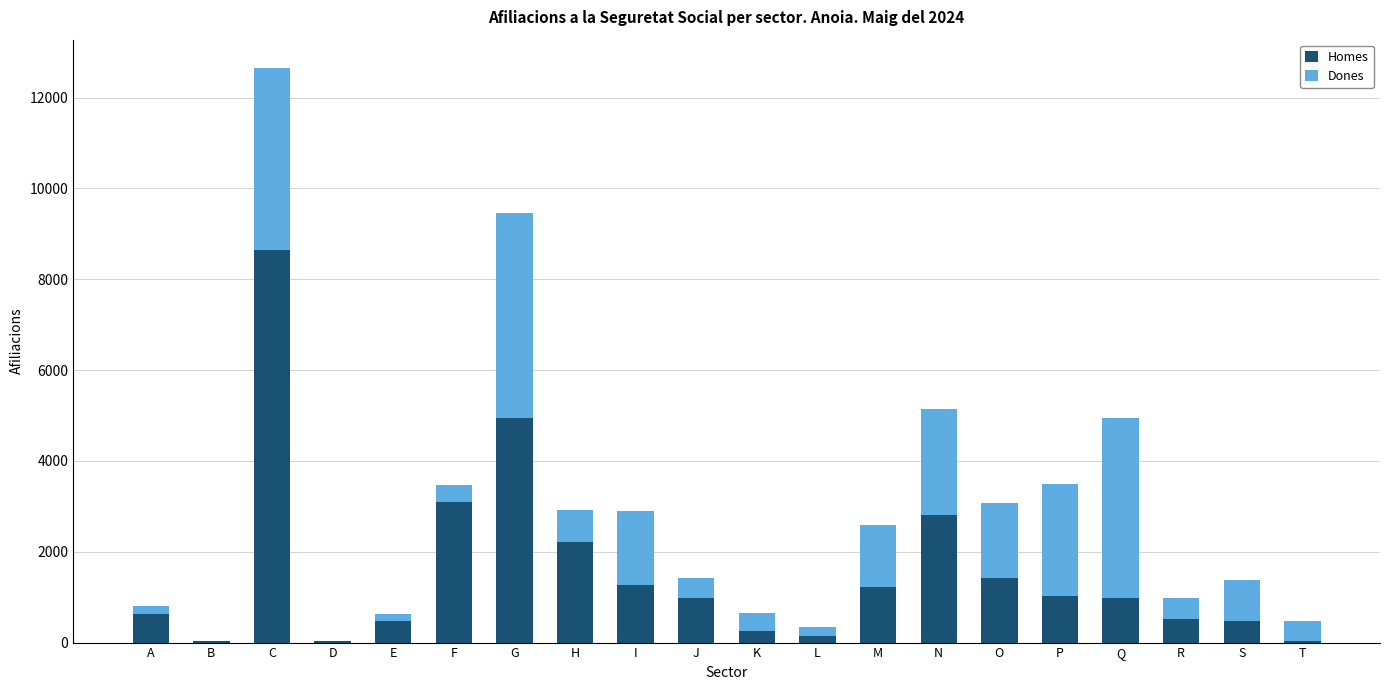

What is the highest value of the Homes series?

8635